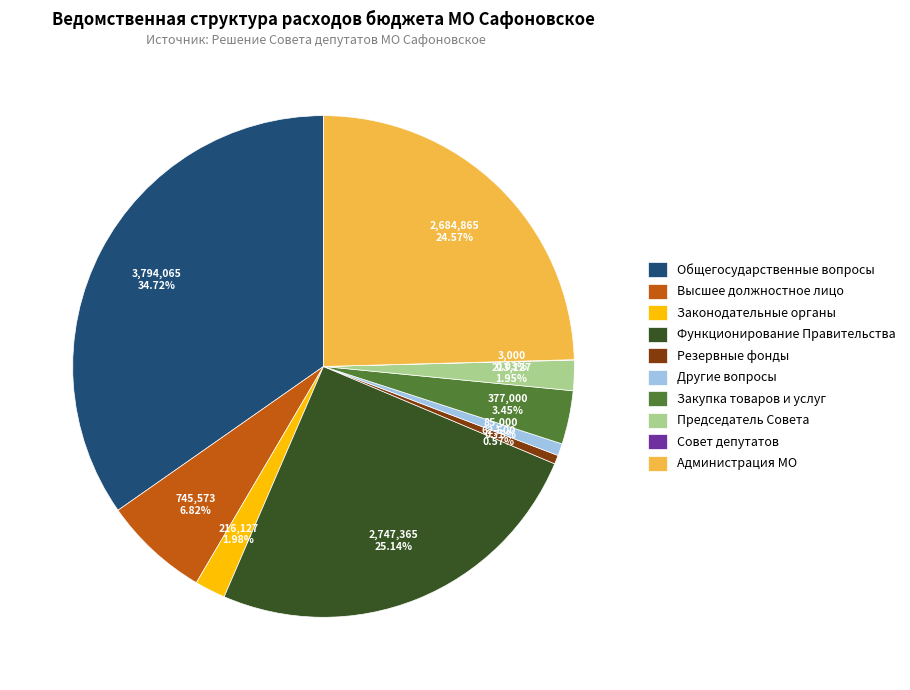

Does any single category account for the majority?

No